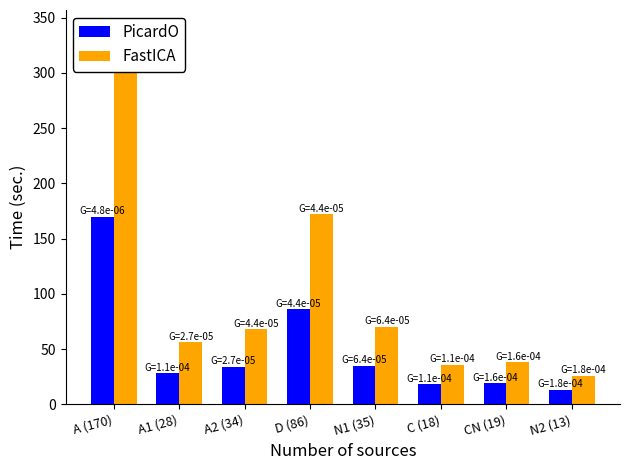

What is the value of the FastICA bar at the 8th from the left?

26